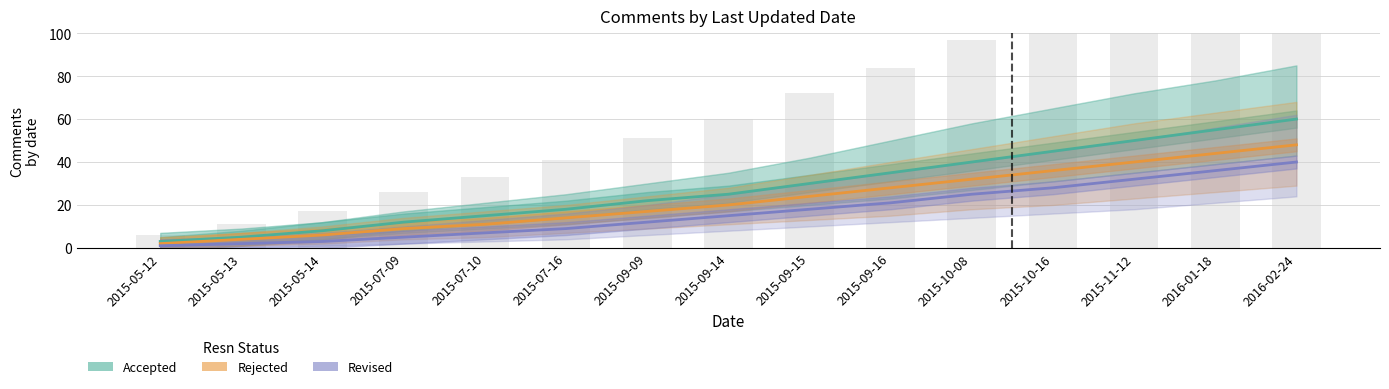

Are the bars horizontal?

No